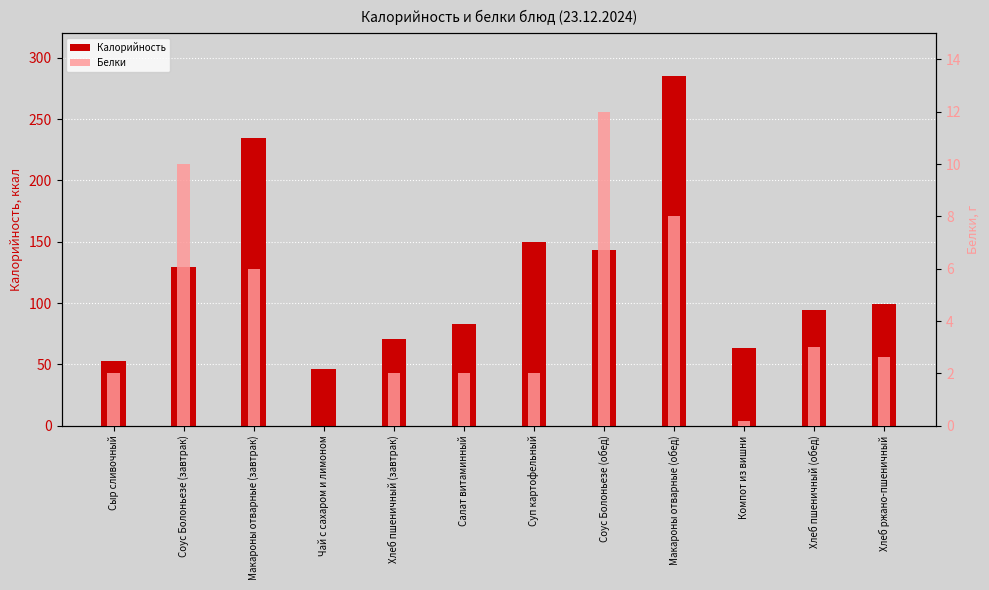

What is the difference between the Белки values at Салат витаминный and Хлеб пшеничный (обед)?

1.0